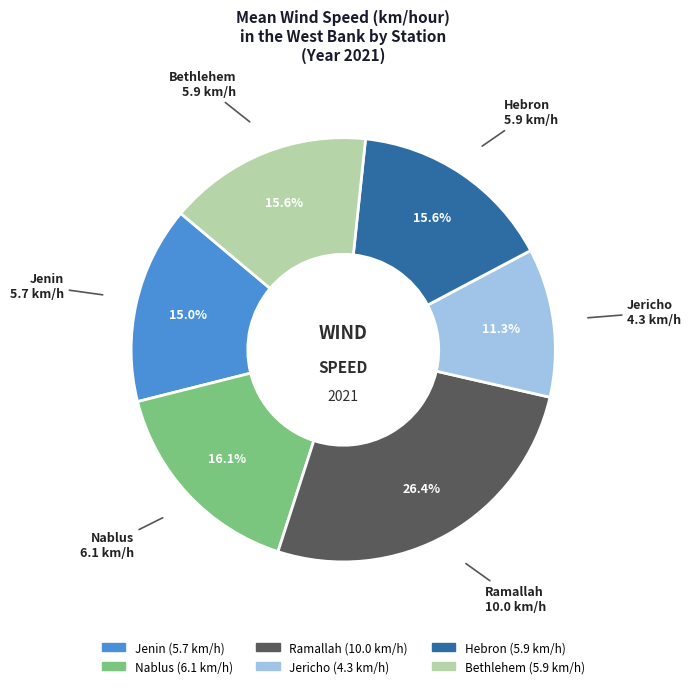

What portion of the pie excludes Bethlehem?

84.4%